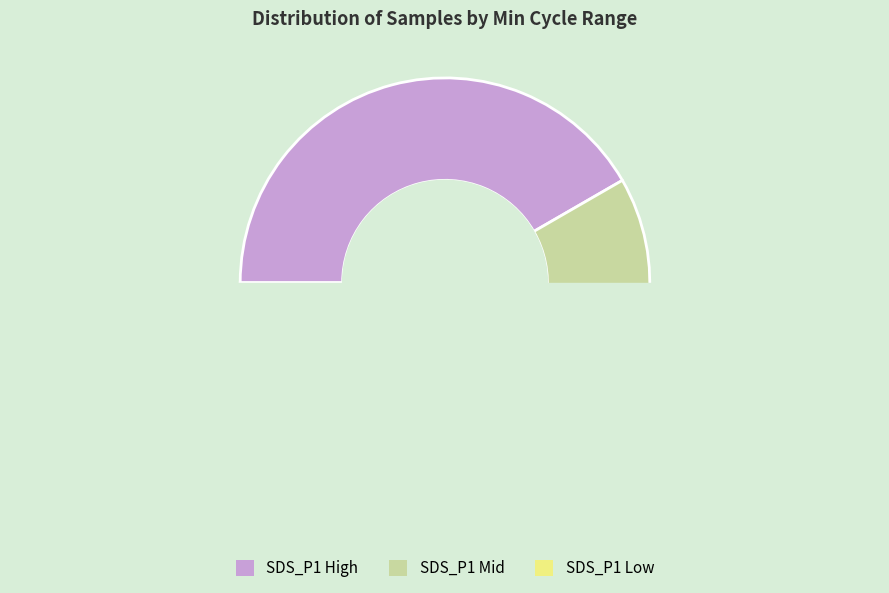

Is 20066 the majority of the pie?

No